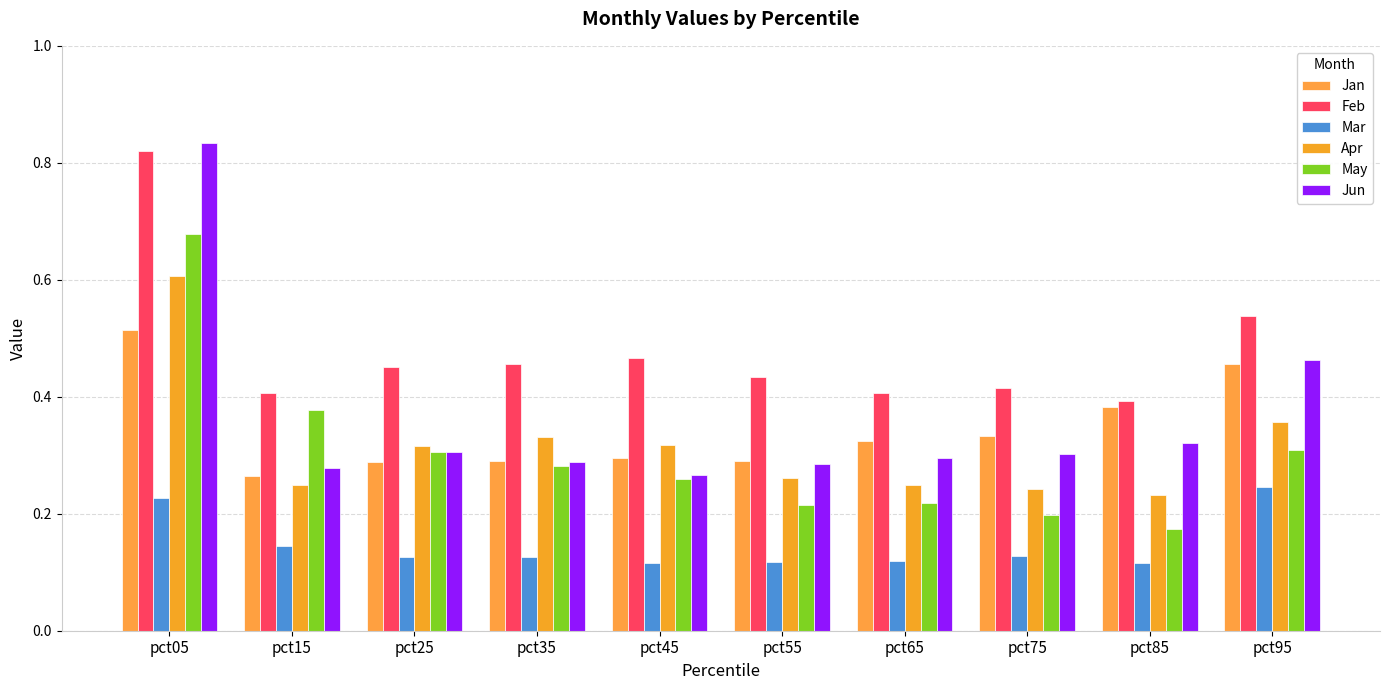

Is the value of May at pct15 greater than the value of Jan at pct85?

No